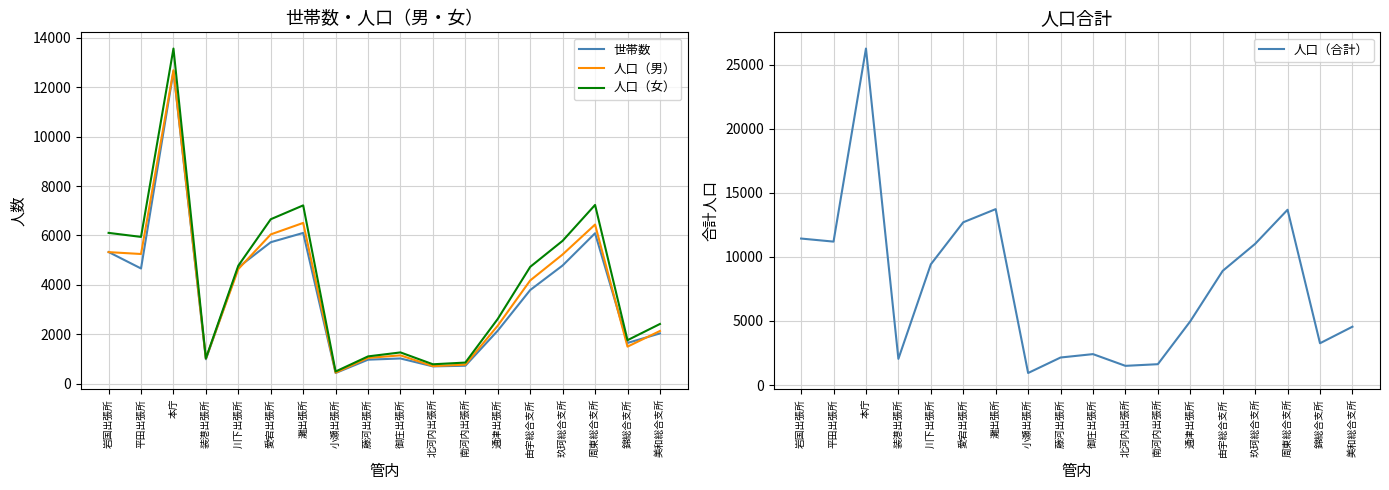

Reading left to right, what are all the values shown in this chart?

世帯数: 5328	4662	12643	987	4711	5725	6101	432	971	1020	700	726	2147	3790	4784	6088	1648	2034
人口（男）: 5324	5248	12686	1018	4639	6041	6506	445	1042	1146	711	771	2349	4178	5230	6440	1499	2133
人口（女）: 6103	5940	13563	1024	4777	6655	7216	493	1104	1265	785	854	2622	4728	5783	7234	1760	2416
人口（合計）: 11427	11188	26249	2042	9416	12696	13722	938	2146	2411	1496	1625	4971	8906	11013	13674	3259	4549